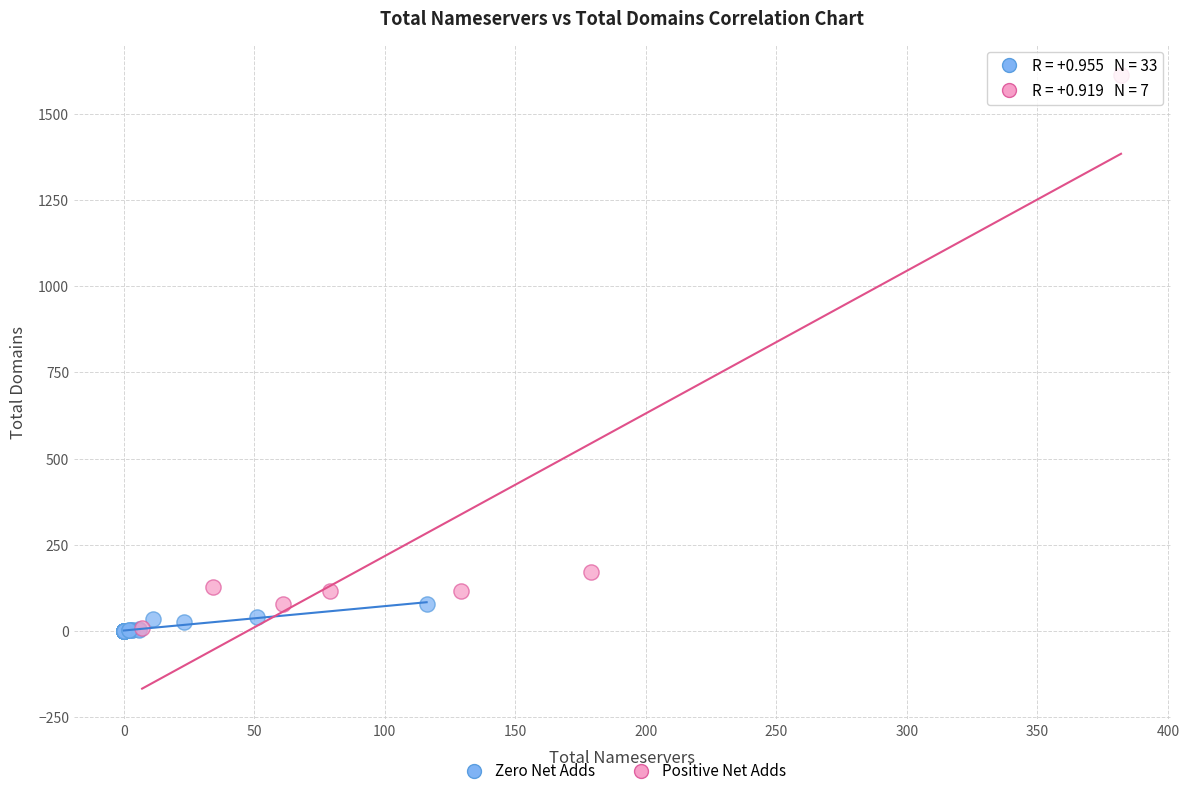

What are all the series names shown in the legend?

Zero Net Adds, Positive Net Adds